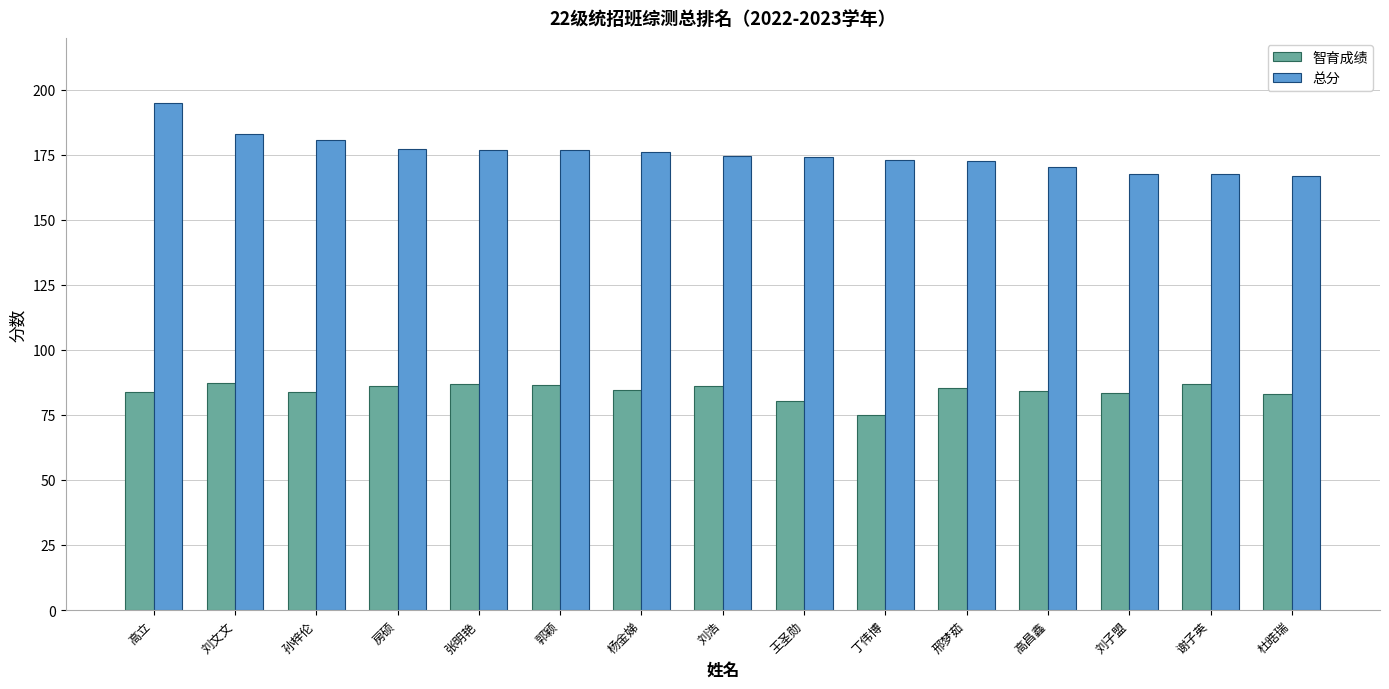

Rank the series by their average value, from highest to lowest.

总分, 智育成绩